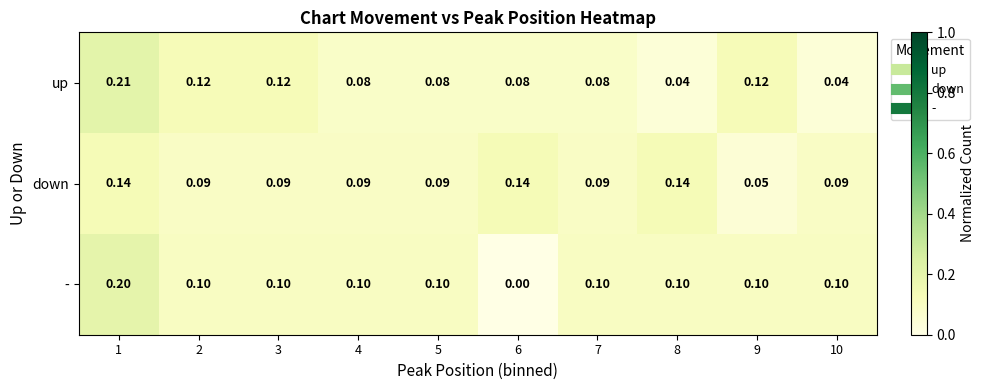

Which series has the largest total across all categories?

down